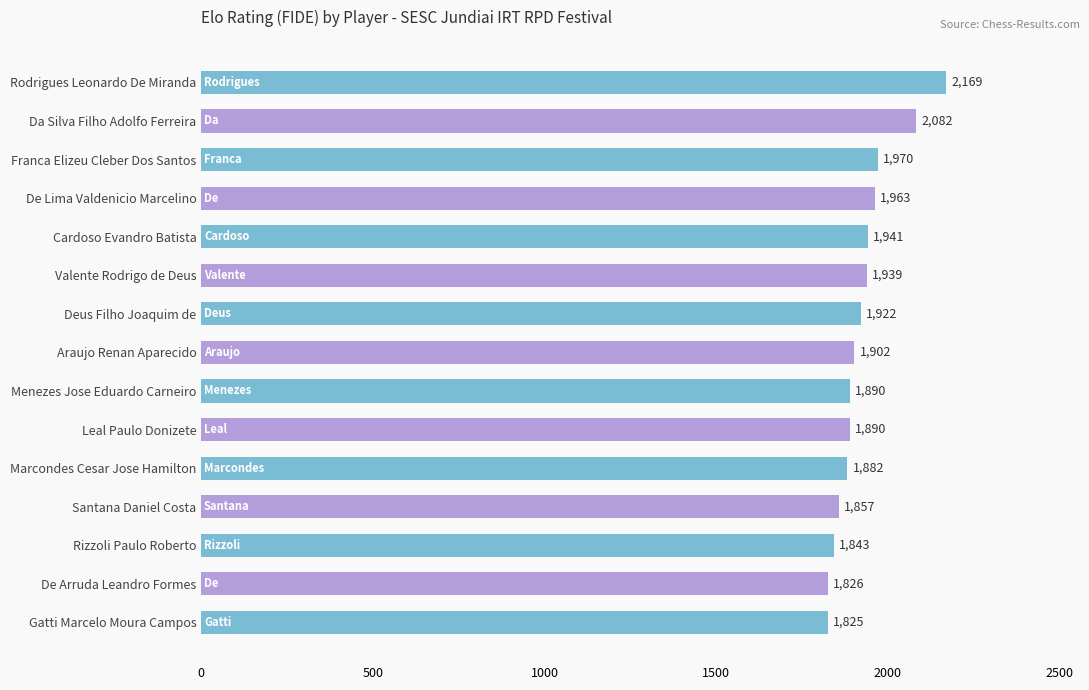

What is the difference between the maximum and minimum values?

344